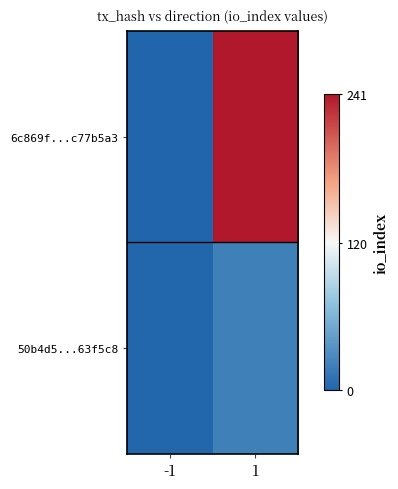

At which category is the sum across all series the highest?

1